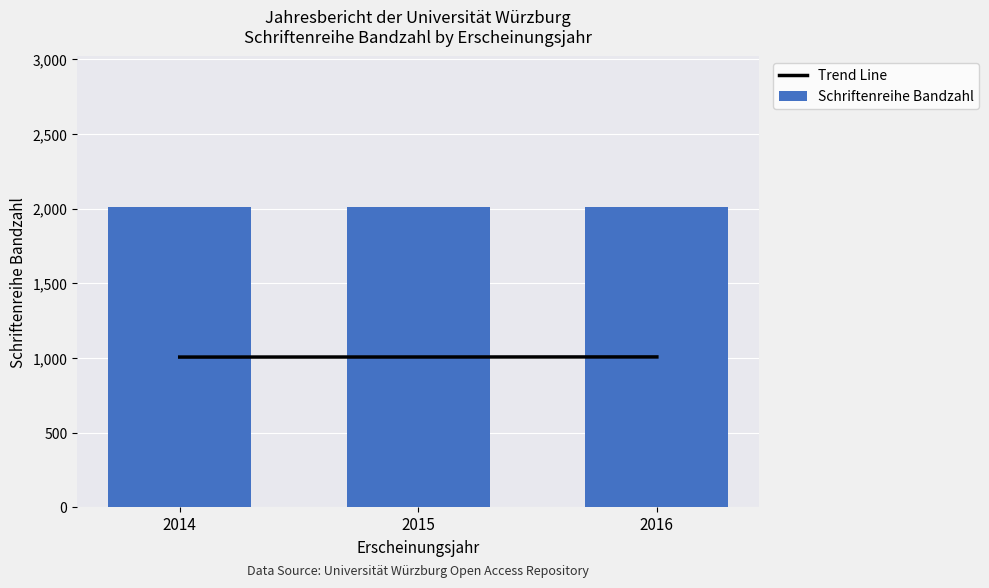

Between 2015 and 2016, which series saw the biggest shift?

Schriftenreihe Bandzahl